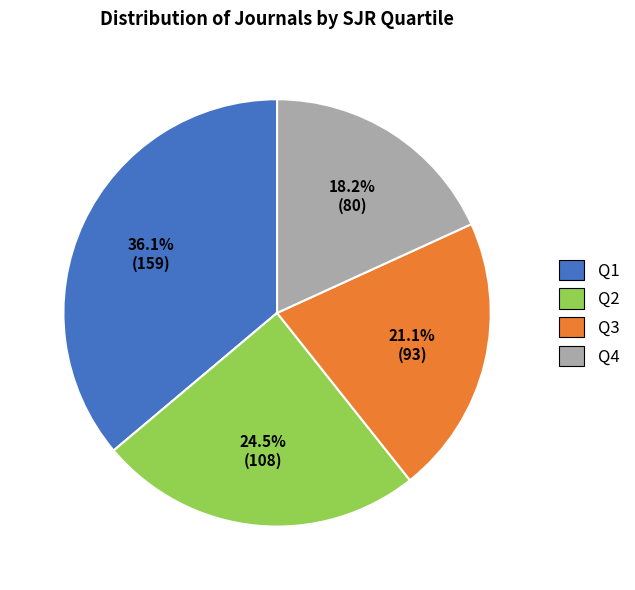

Which category has the biggest portion of the pie?

Q1